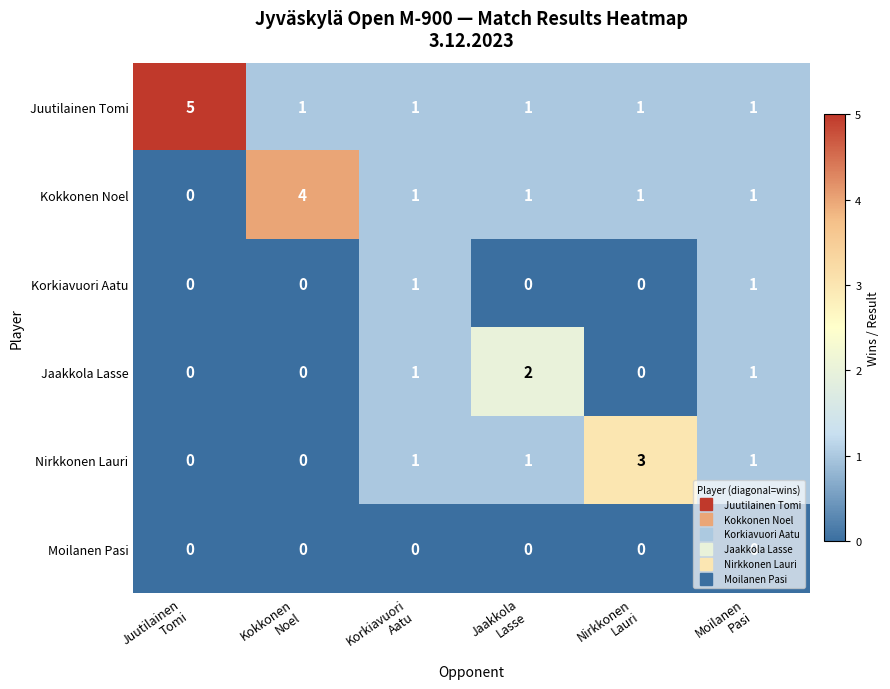

What is the sum of all Juutilainen Tomi values?

10